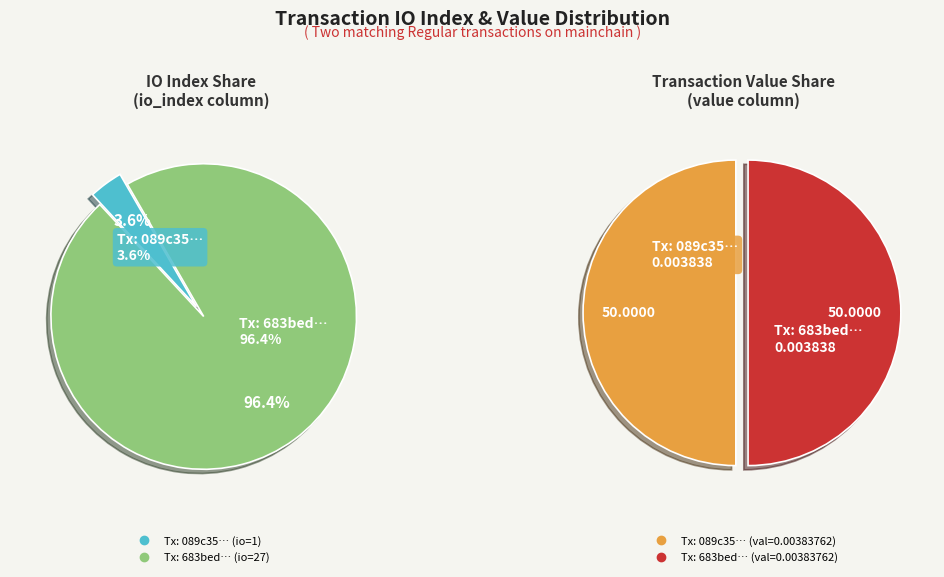

How many segments does this pie chart have?

2